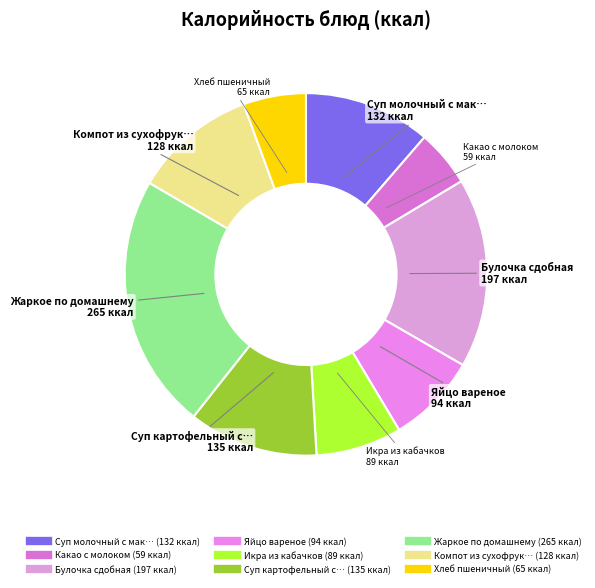

Rank the categories by value from lowest to highest.

Какао с молоком, Хлеб пшеничный, Икра из кабачков, Яйцо вареное, Компот из сухофруктов, Суп молочный с макаронными изделиями, Суп картофельный с бобовыми, Булочка сдобная, Жаркое по домашнему